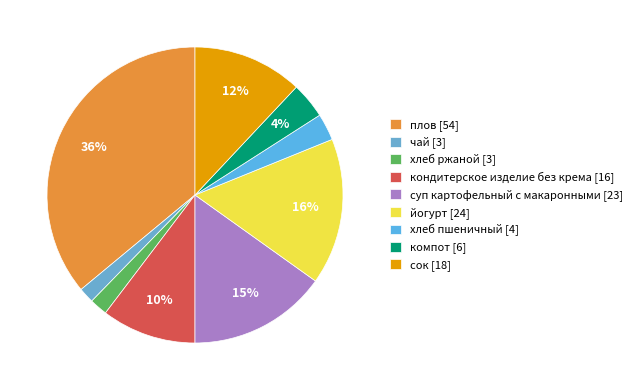

The хлеб ржаной slice represents 2% of the pie. True or false?

True